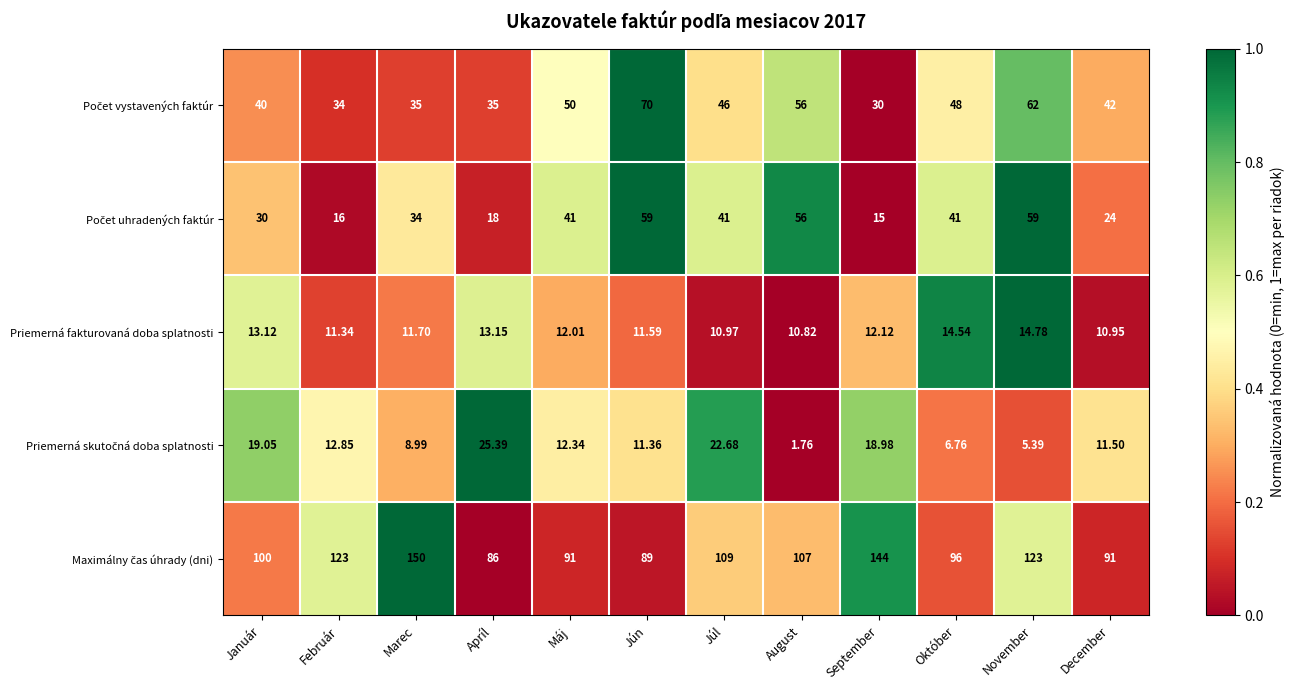

At which label does Priemerná fakturovaná doba splatnosti first exceed 12?

Január